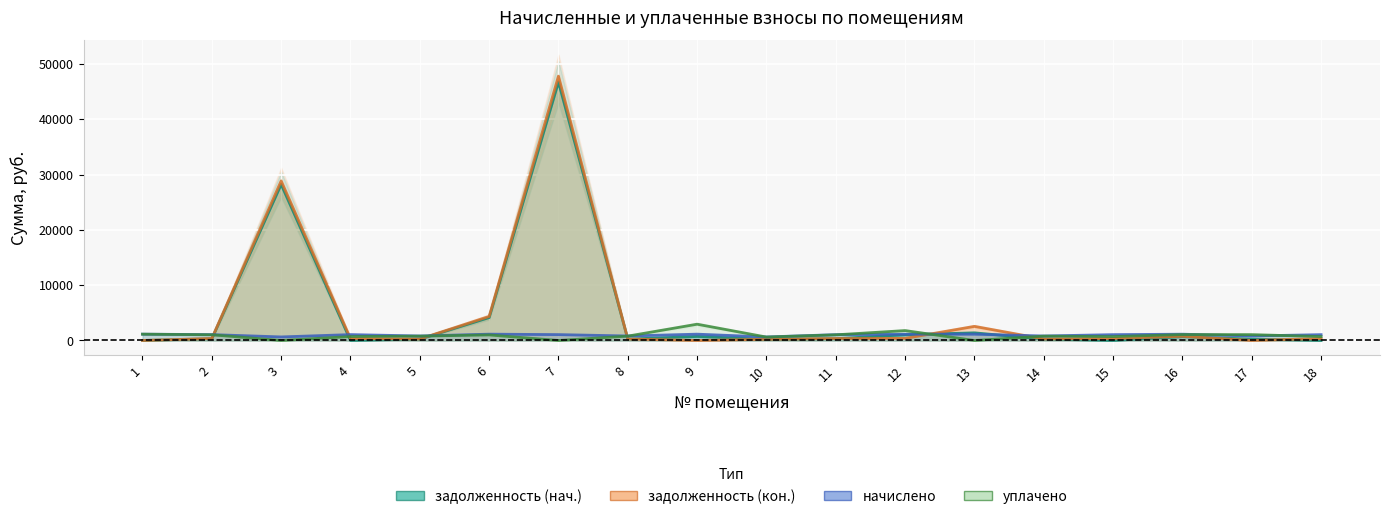

At 8, list the series in order from largest to smallest.

начислено, уплачено, задолженность (кон.), задолженность (нач.)